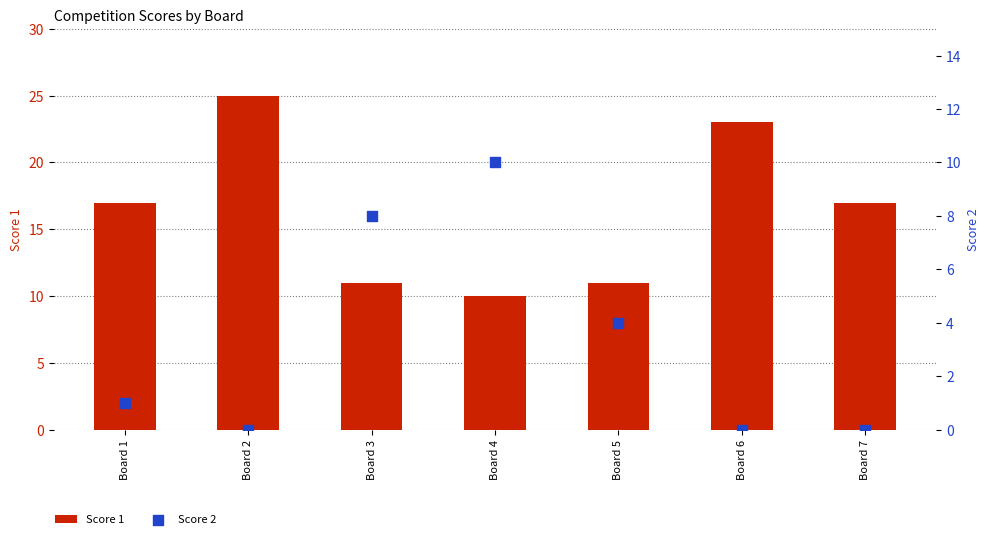

Which series reaches the maximum Y coordinate?

Score 1